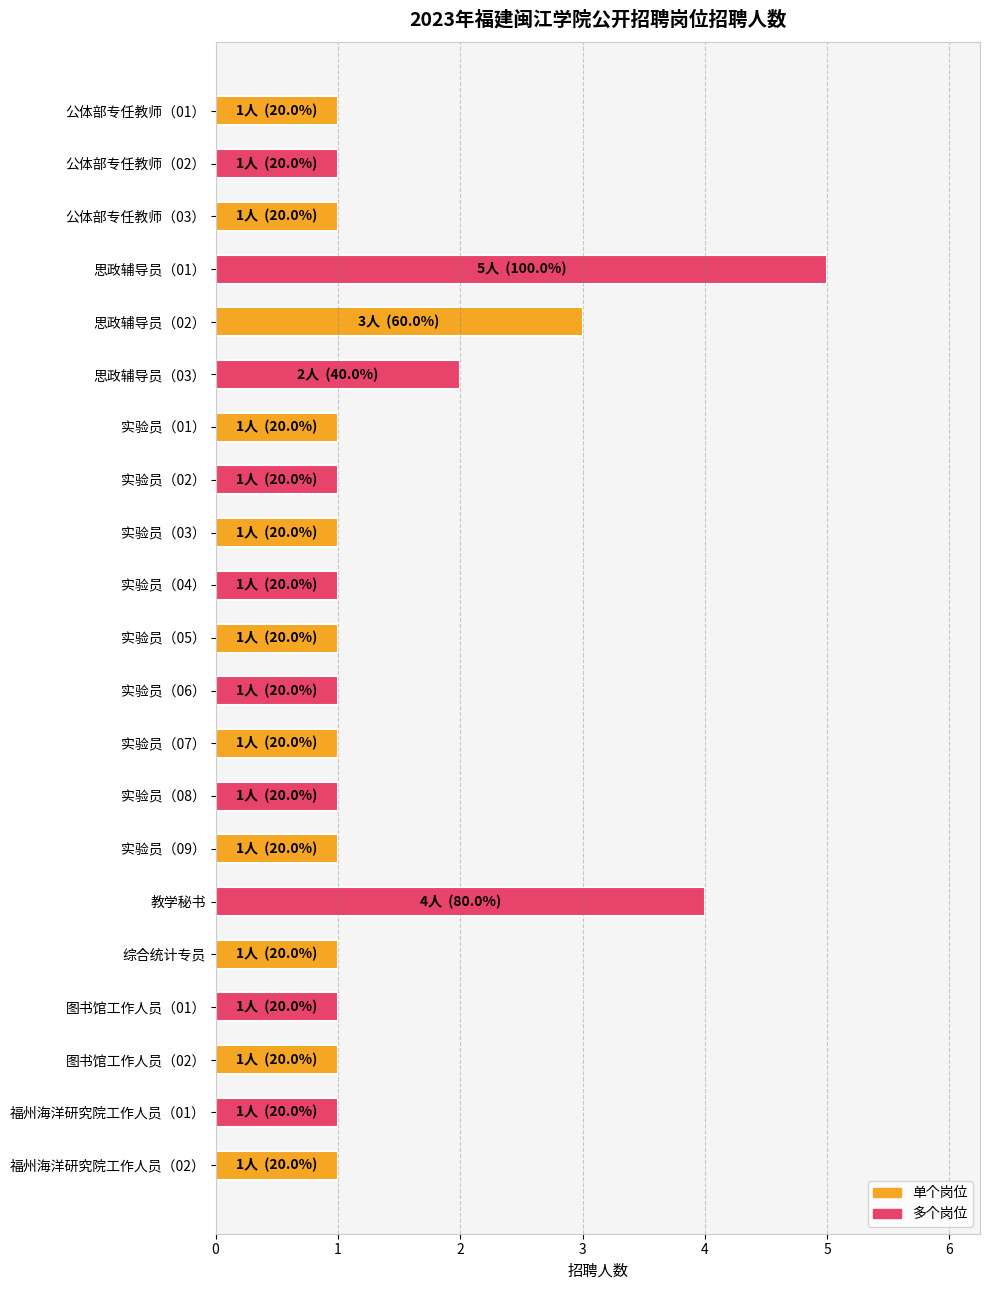

What is the label of the 16th bar from the top?

教学秘书